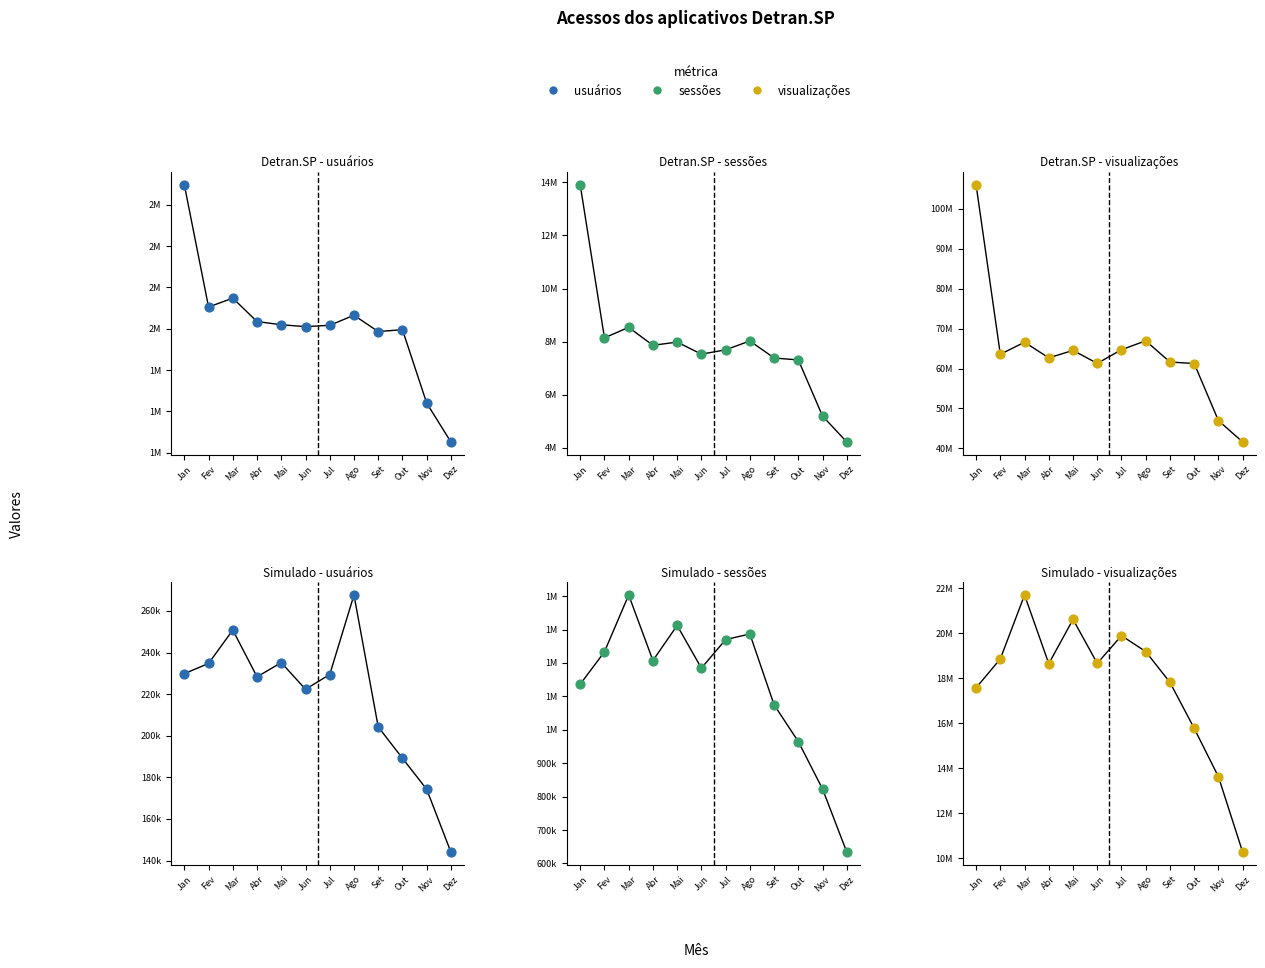

Which series reaches the minimum Y coordinate?

Simulado - usuários